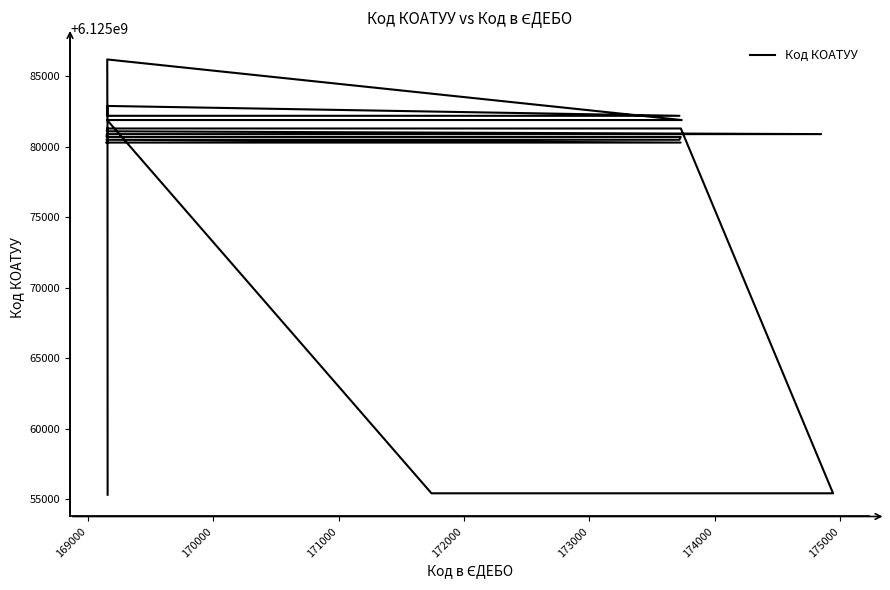

True or false: there are more than 2 points higher than both neighbors.

False